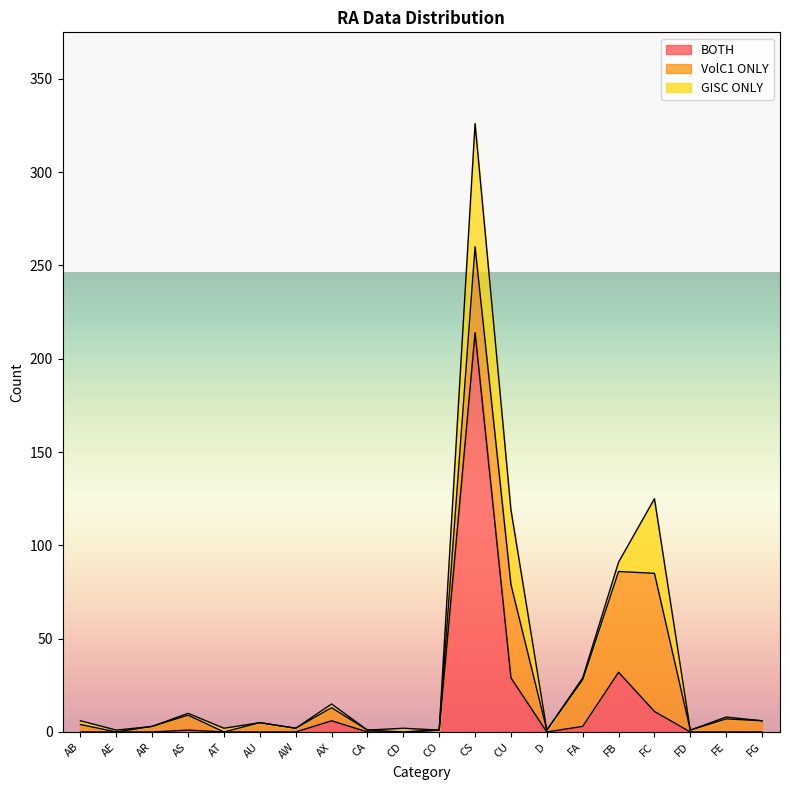

At D, list the series in order from largest to smallest.

VolC1 ONLY, BOTH, GISC ONLY